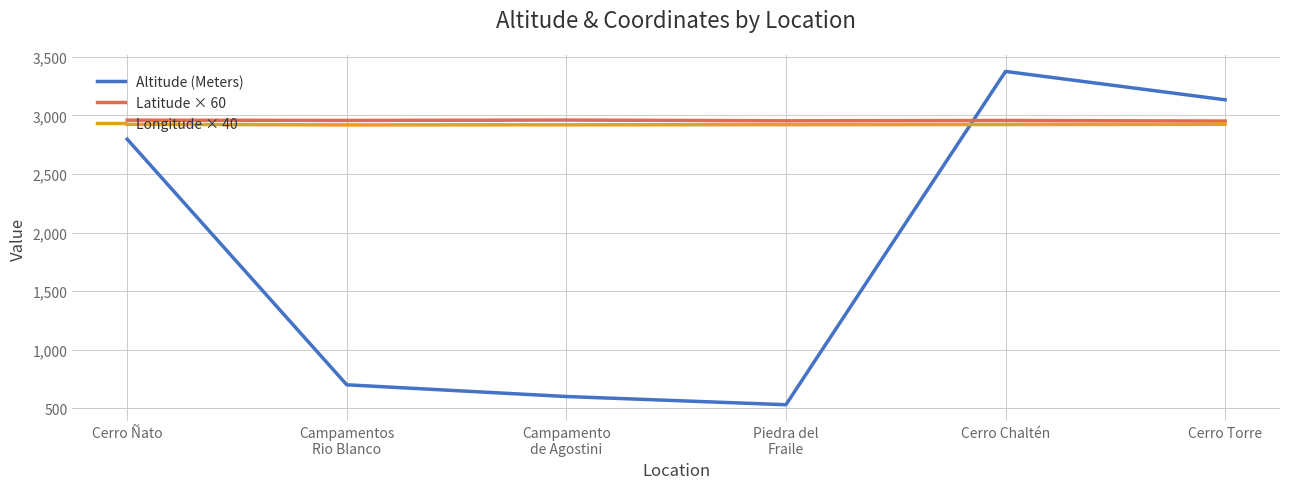

At which category does the chart reach its minimum across all series?

Piedra del
Fraile